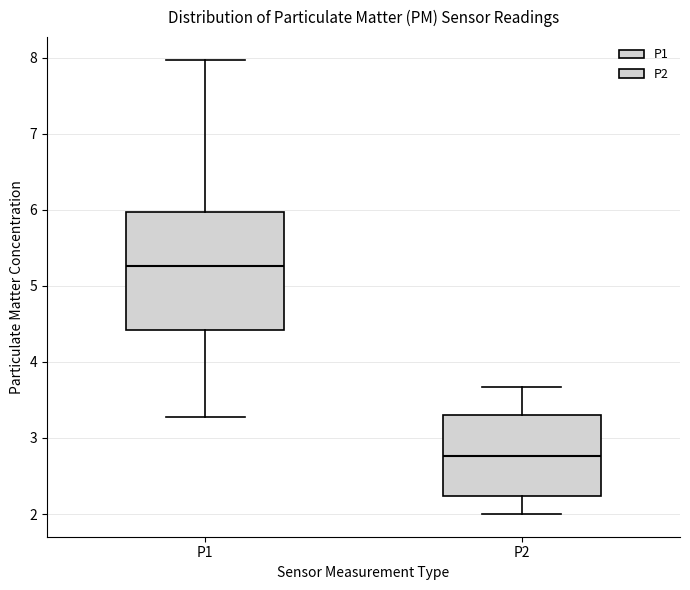

Where does the lower whisker of the box for P2 end on the y-axis? The values are not printed on the chart, so give them approximately, as read against the axis.

2.0